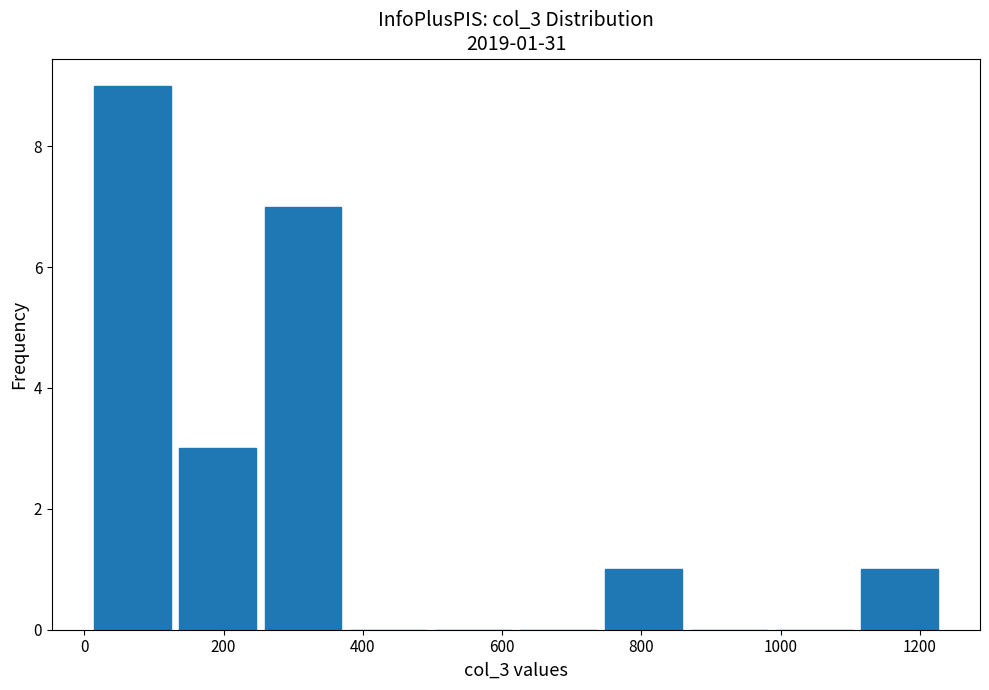

Over which range of the x-axis is the bar tallest?

0 to 140